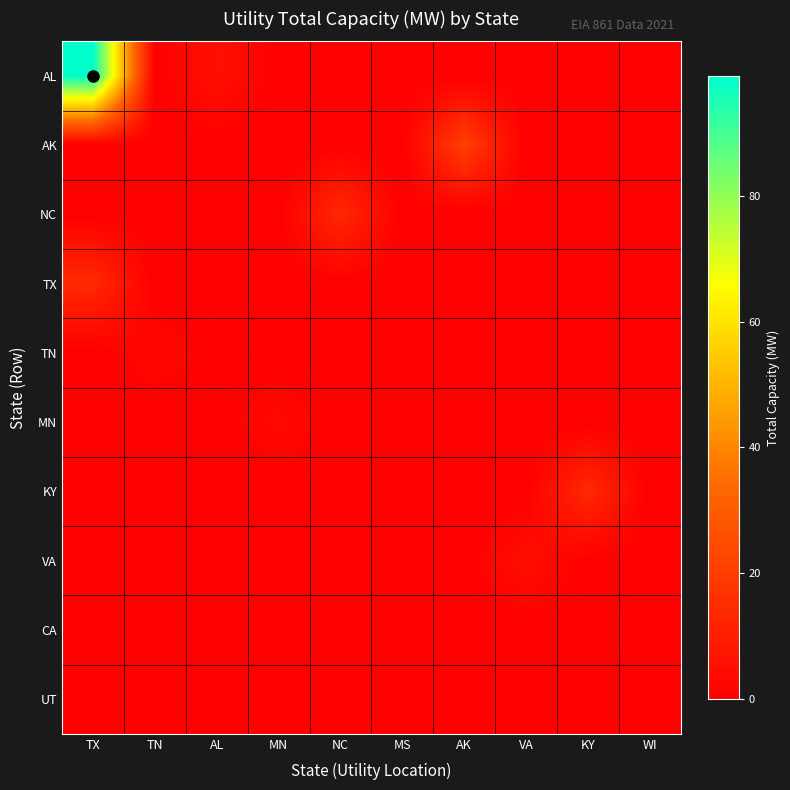

What is the greatest value displayed?

99.0